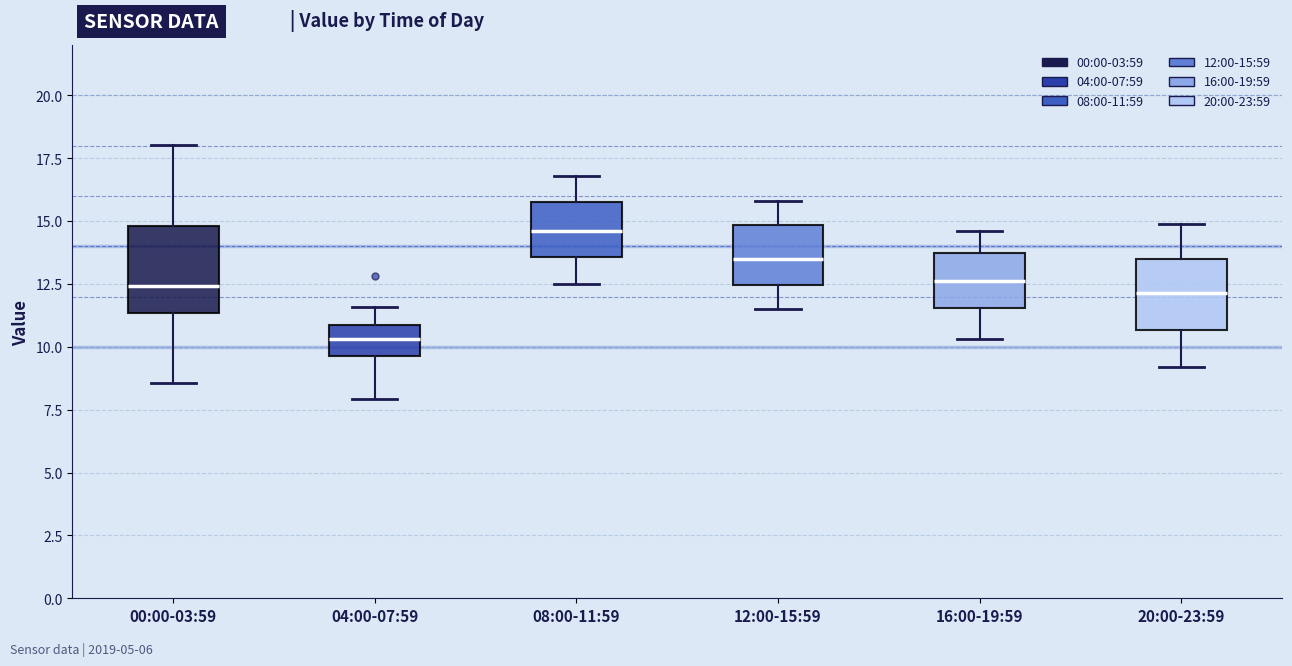

Comparing the boxes themselves (not the whiskers), which one is the tallest?

00:00-03:59